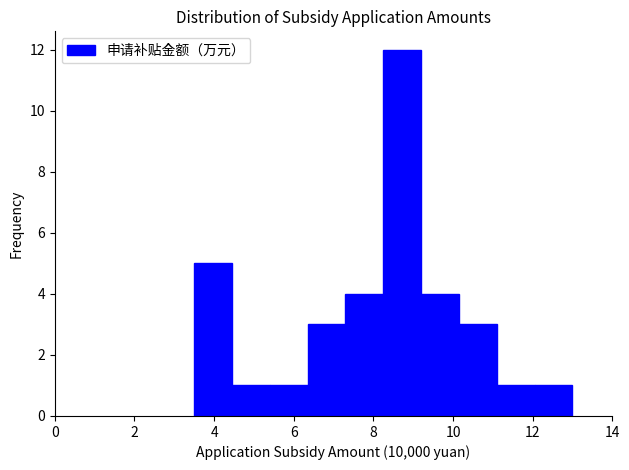

Over which range of the x-axis is the bar tallest?

8.25 to 9.20